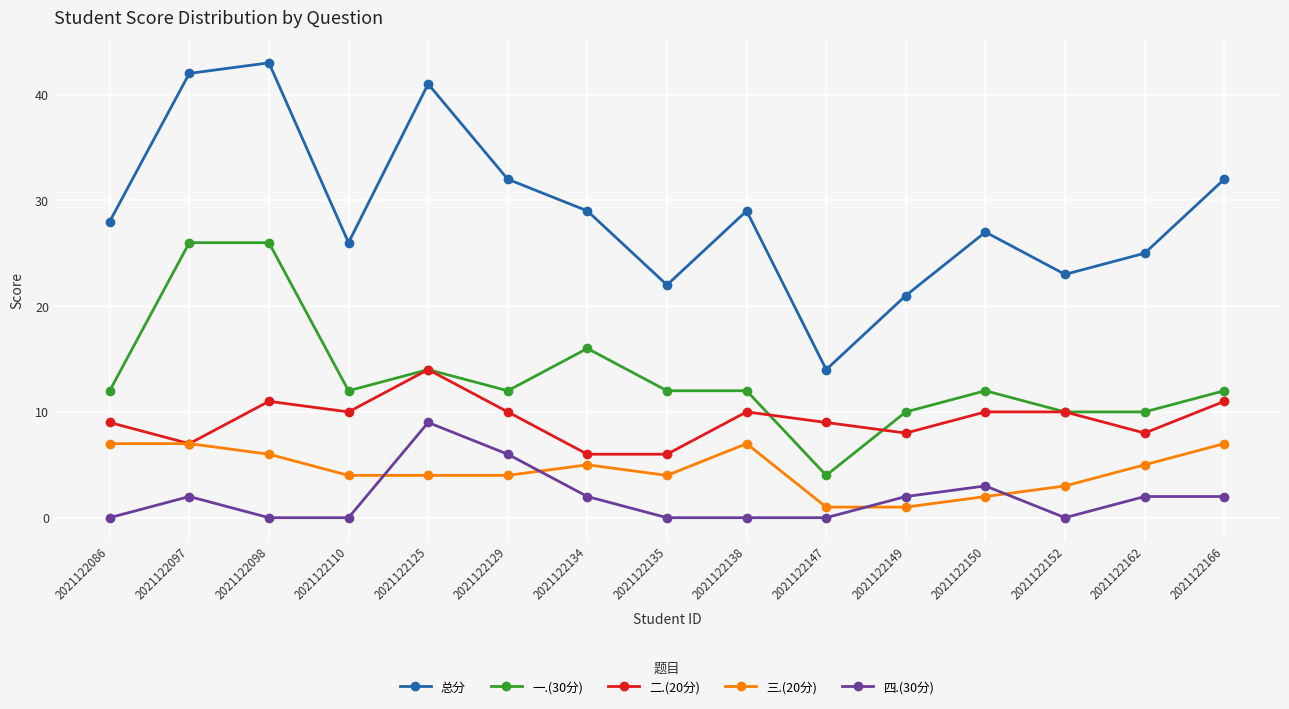

Where is the first local maximum for 四.(30分)?

2021122097